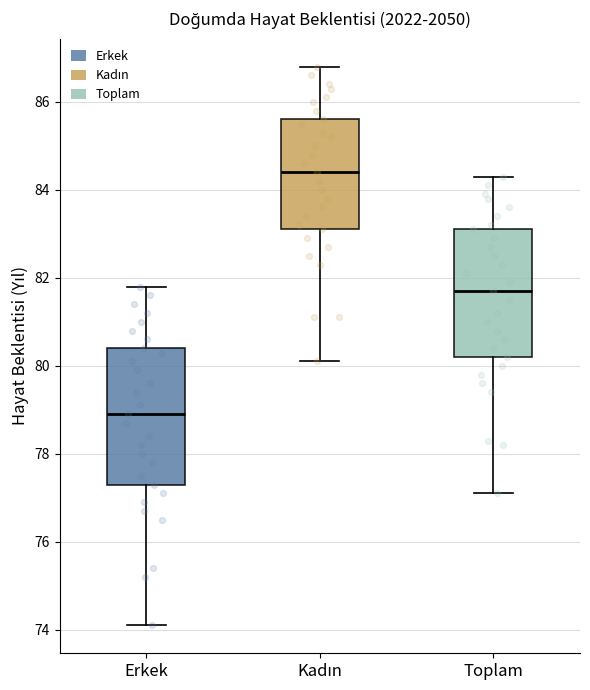

Reading left to right, transcribe this box plot: for each box, give where its median line is, the range the box spans, and where its two whiskers end, as read against the y-axis. The values are not printed on the chart, so give them approximately, as read against the axis.

Erkek: median 79.0, box 77.4 to 80.4, whiskers 74.2 to 81.8
Kadın: median 84.4, box 83.2 to 85.6, whiskers 80.2 to 86.8
Toplam: median 81.8, box 80.2 to 83.2, whiskers 77.2 to 84.4